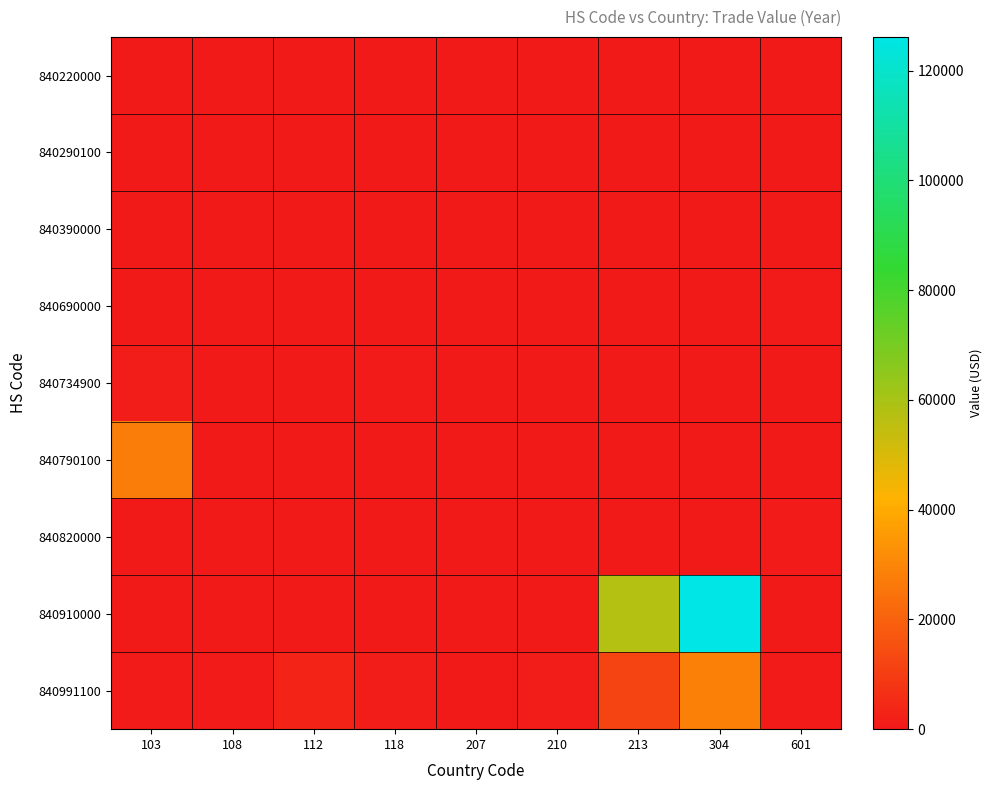

Reading left to right, list all the values displayed in this chart.

840220000: 103=0	108=0	112=0	118=0	207=274	210=0	213=0	304=0	601=0
840290100: 103=0	108=0	112=0	118=0	207=0	210=270	213=0	304=0	601=0
840390000: 103=0	108=0	112=0	118=340	207=0	210=0	213=0	304=0	601=0
840690000: 103=0	108=362	112=234	118=240	207=0	210=0	213=295	304=0	601=750
840734900: 103=1216	108=0	112=0	118=500	207=0	210=0	213=0	304=0	601=0
840790100: 103=27186	108=0	112=0	118=0	207=0	210=0	213=0	304=0	601=0
840820000: 103=0	108=0	112=0	118=0	207=0	210=0	213=0	304=0	601=800
840910000: 103=0	108=0	112=0	118=0	207=0	210=0	213=57626	304=126117	601=0
840991100: 103=550	108=676	112=3027	118=1206	207=0	210=1374	213=12062	304=28184	601=600